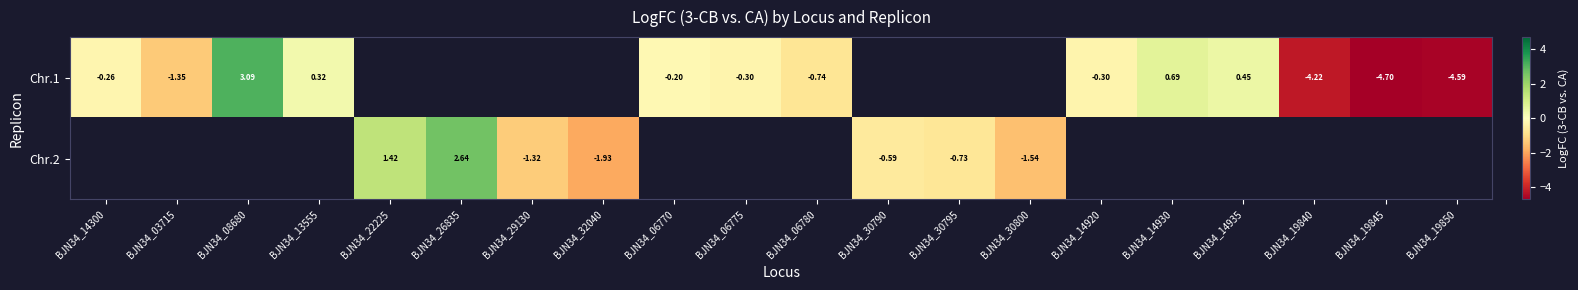

Is the value of Chr.1 at BJN34_06770 greater than the value of Chr.2 at BJN34_30790?

Yes